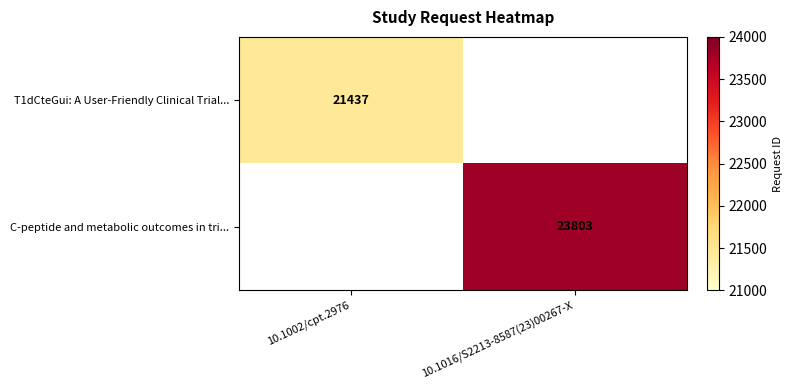

Is it true that T1dCteGui: A User-Friendly Clinical Trial... equals 21437 at 10.1002/cpt.2976?

True